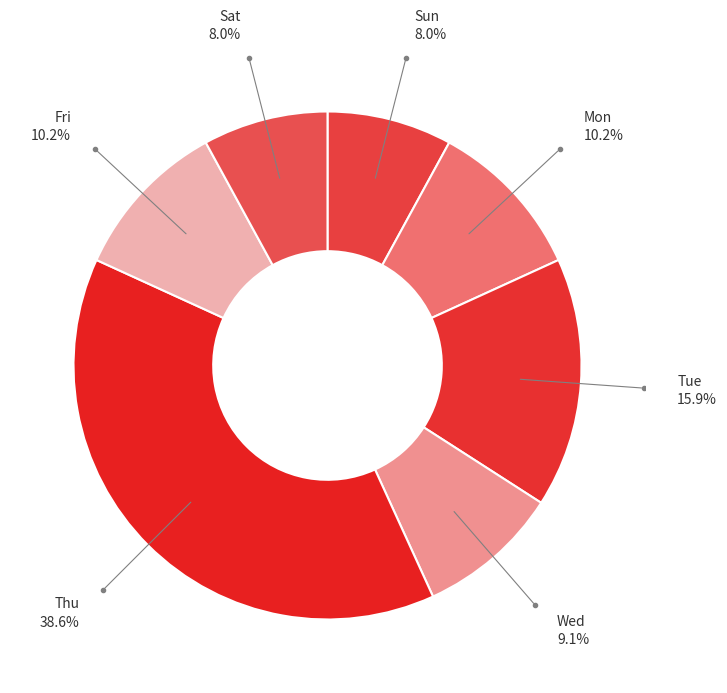

How many slices are in this pie chart?

7